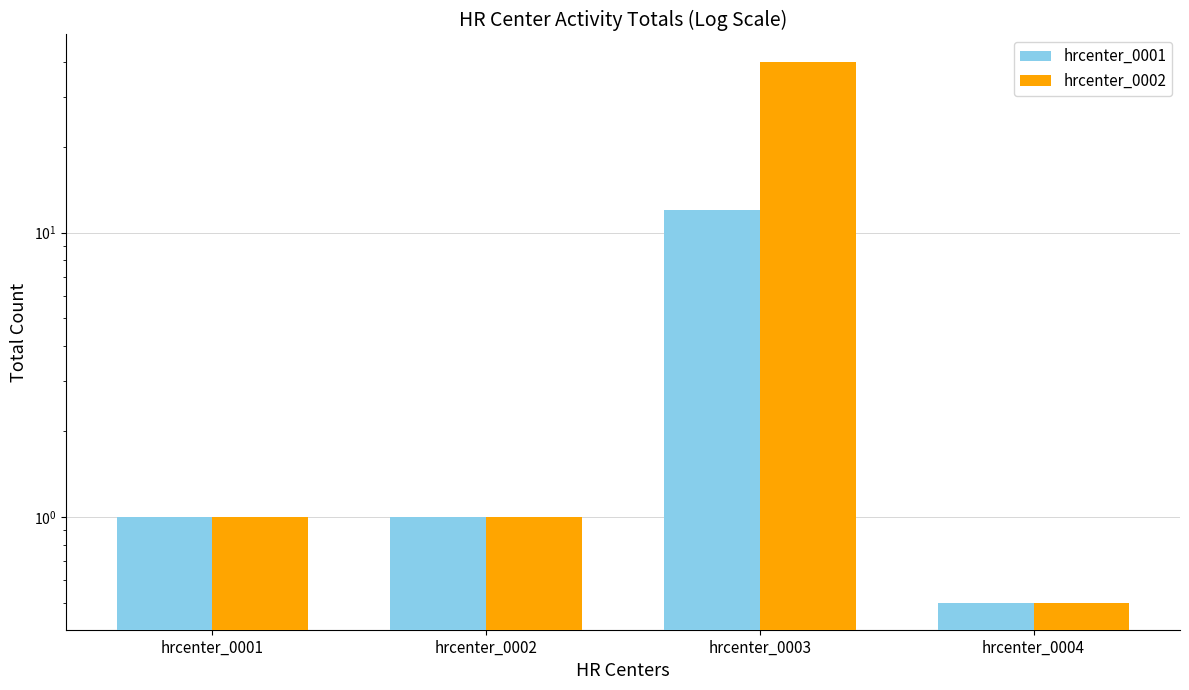

List the series in order of their overall mean, highest first.

hrcenter_0002, hrcenter_0001